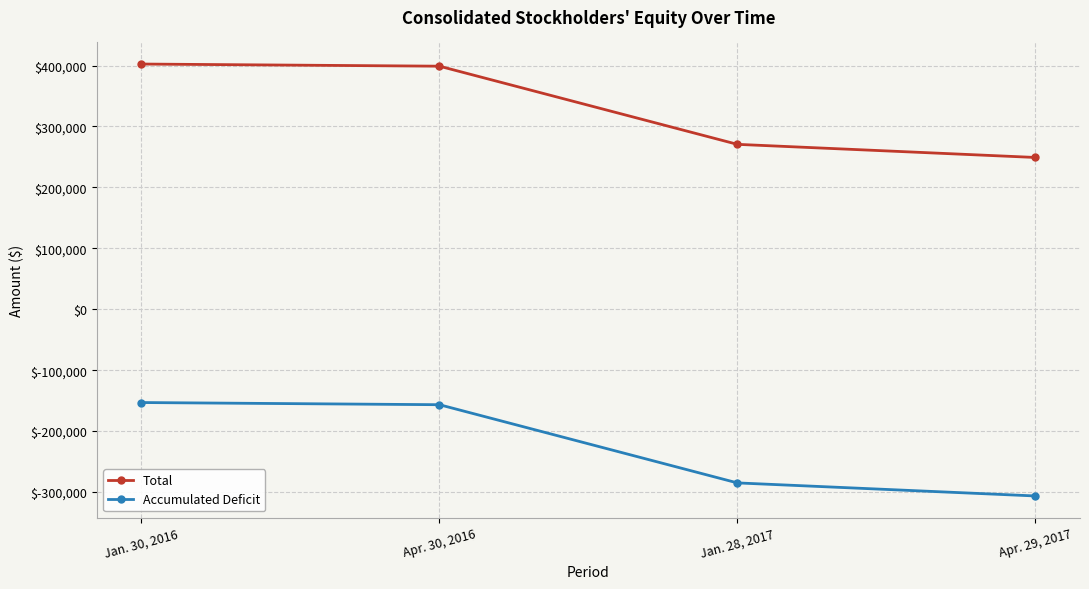

What is the difference between the second highest and second lowest values in the Total series?

128290